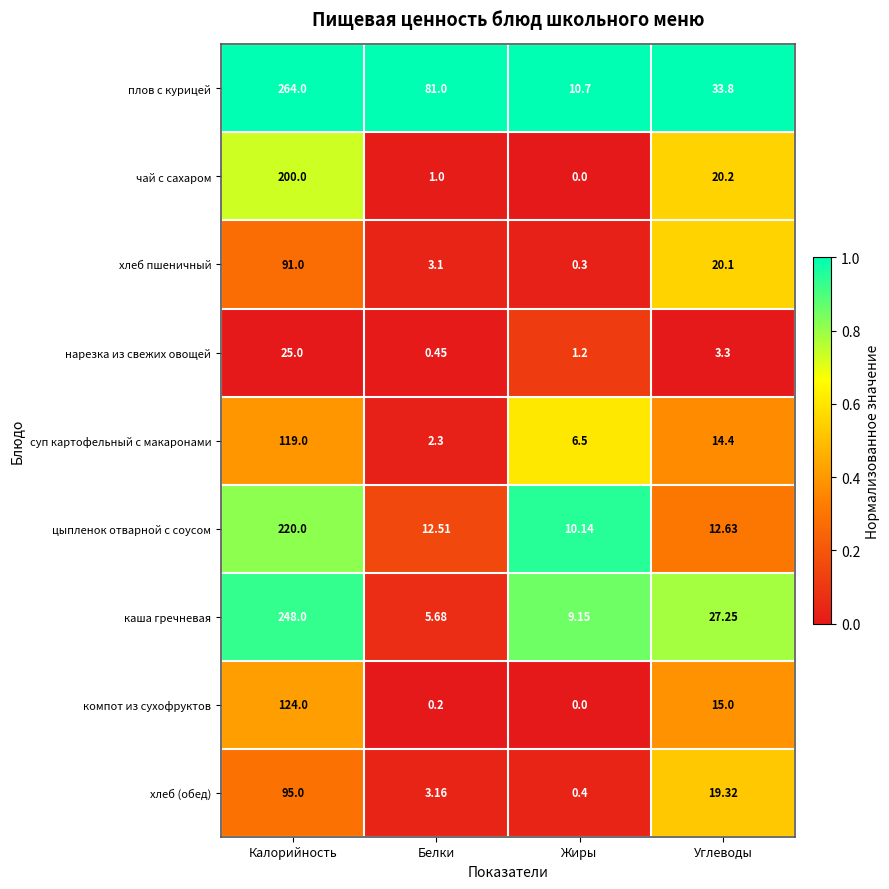

Which series has the largest total across all categories?

плов с курицей